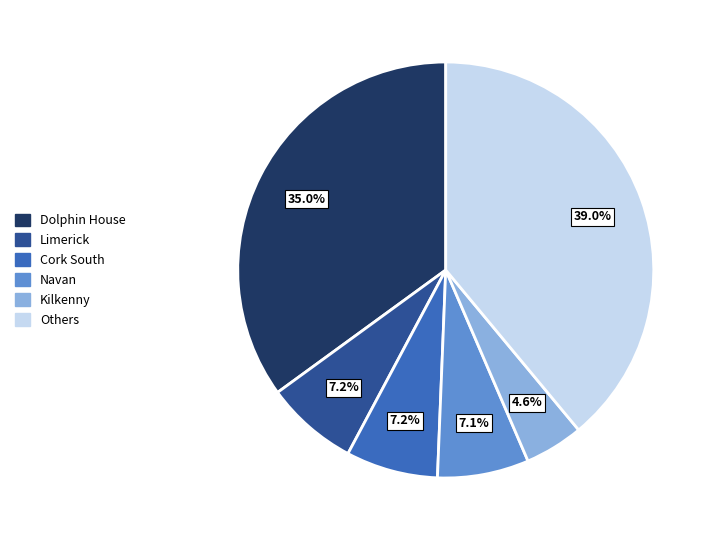

How many slices are in this pie chart?

6